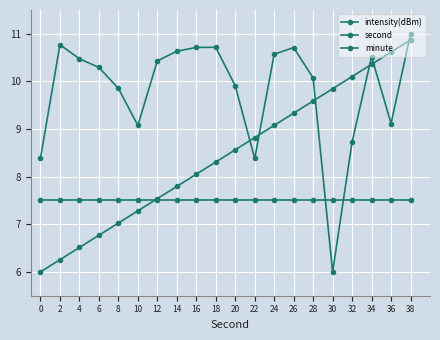

What is the difference between the highest and lowest values at 32?

2.6